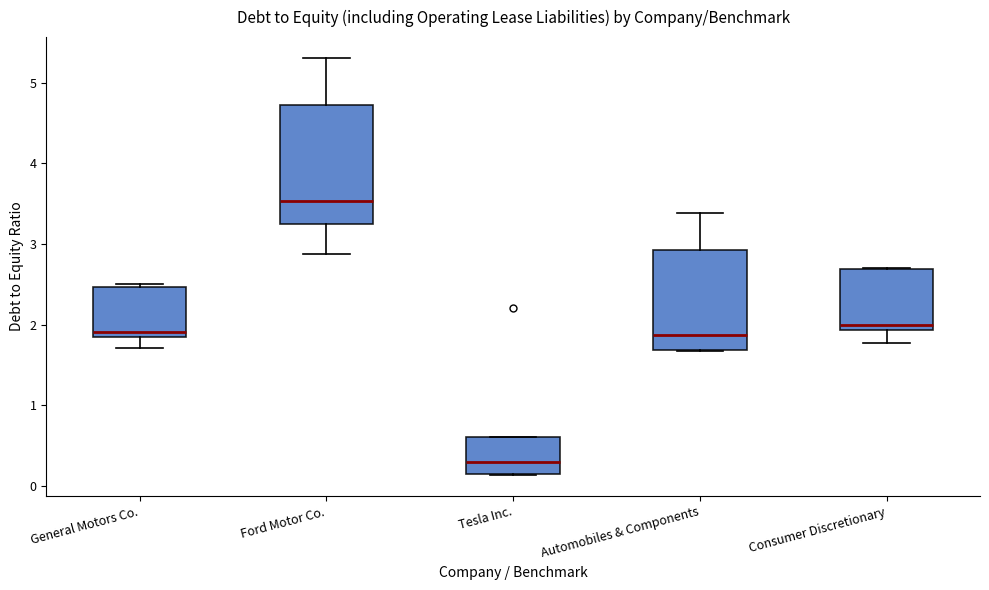

Where is the upper edge of the box for Ford Motor Co. on the y-axis? The values are not printed on the chart, so give them approximately, as read against the axis.

4.7